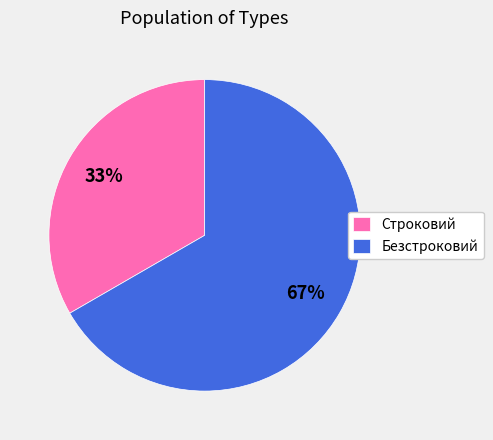

Between Безстроковий and Строковий, which is larger?

Безстроковий